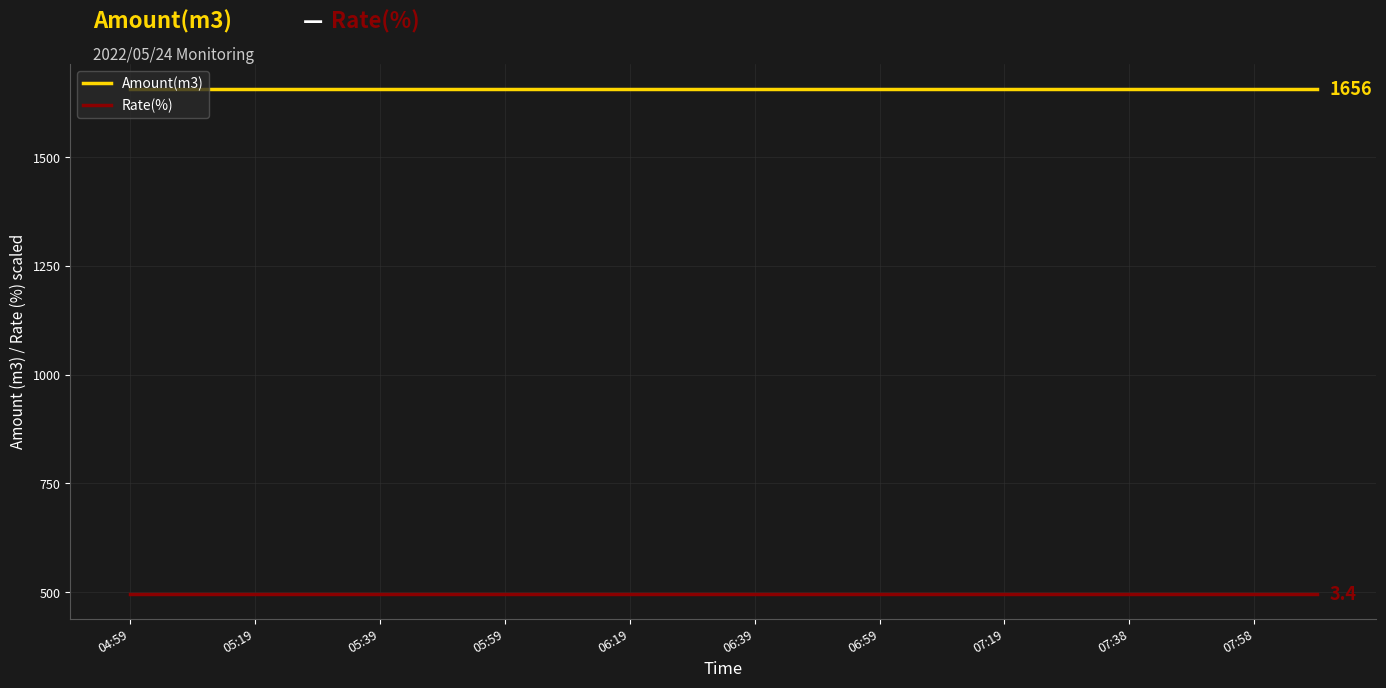

True or false: Rate(%) and Amount(m3) intersect in this chart.

False